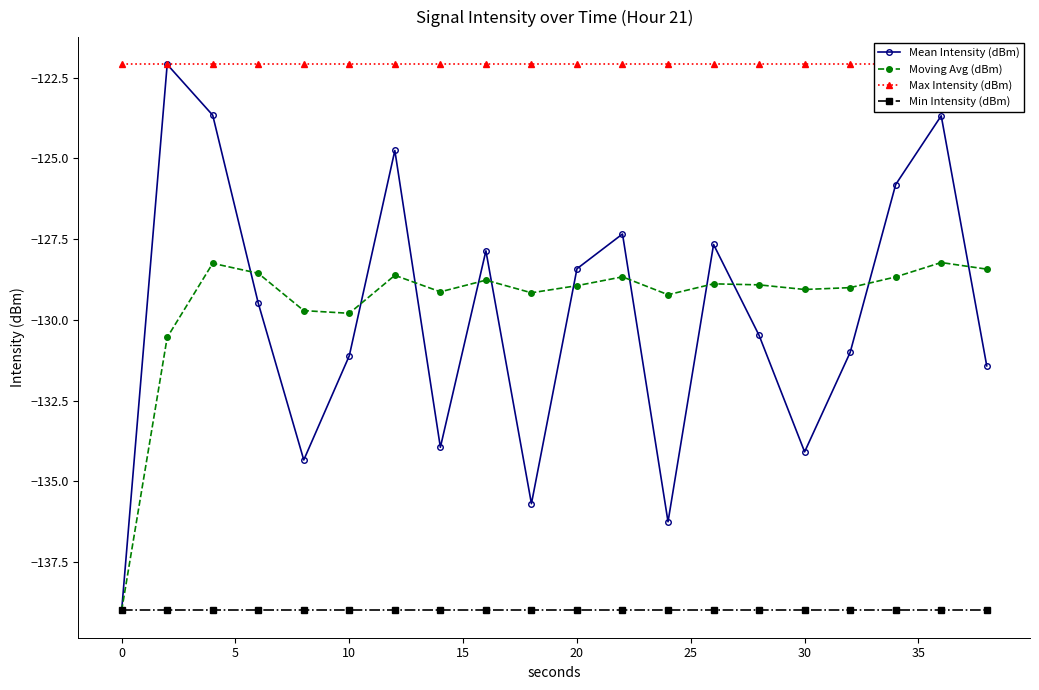

True or false: Min Intensity (dBm) has a value of -232.4 at 20.

False